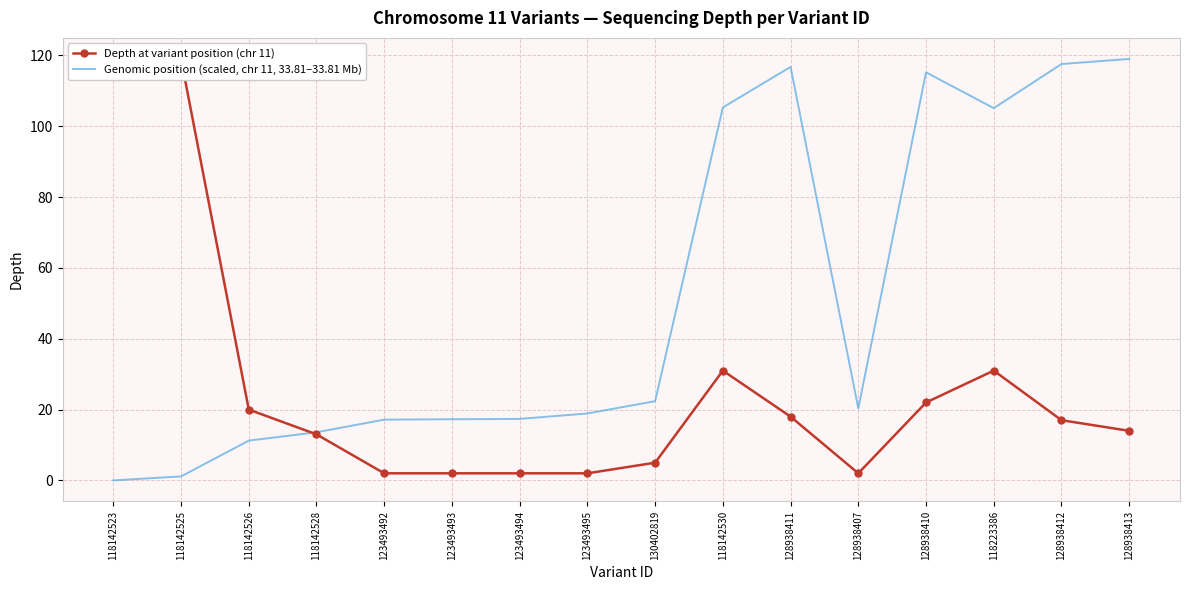

True or false: Depth at variant position (chr 11) has a value of 25.3 at 128938411.

False